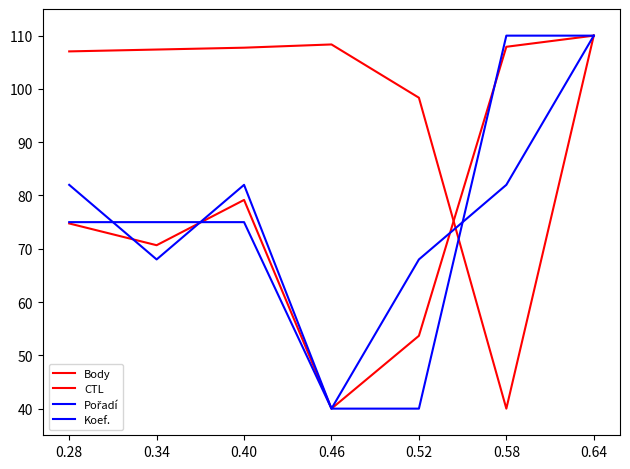

Which series has the widest spread of values?

Body